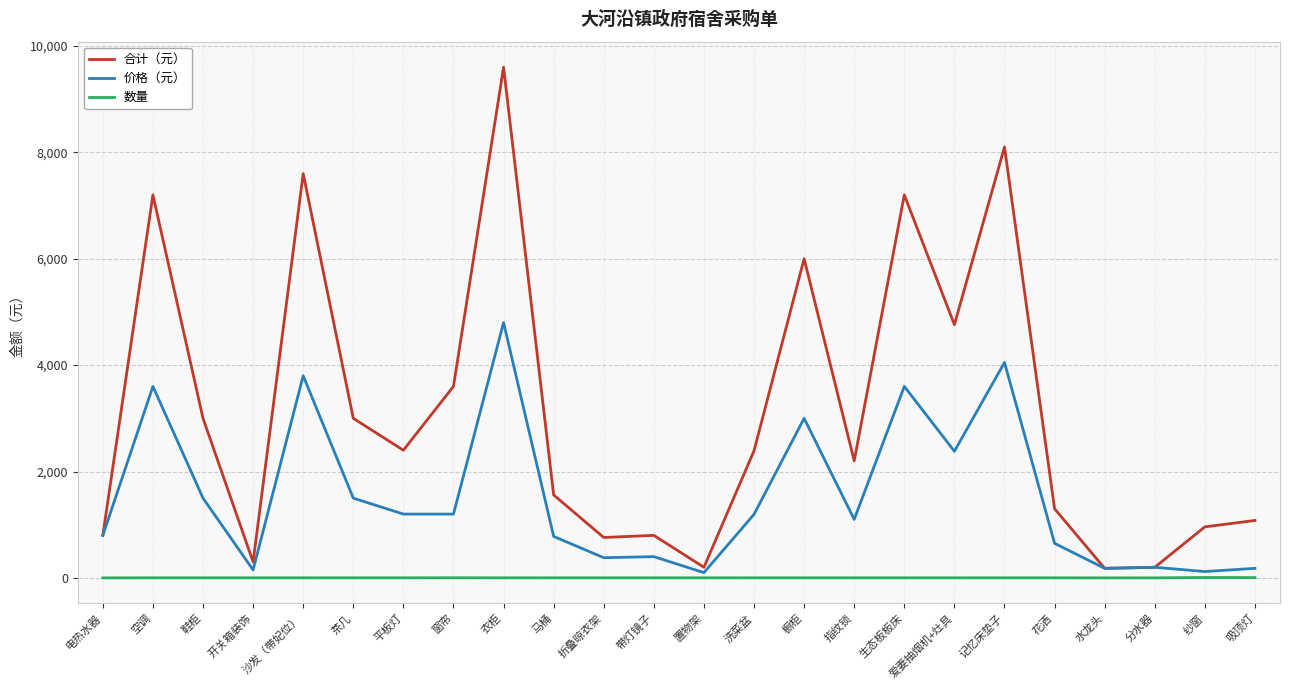

What is the approximate value of 合计（元） at 指纹锁?

2200